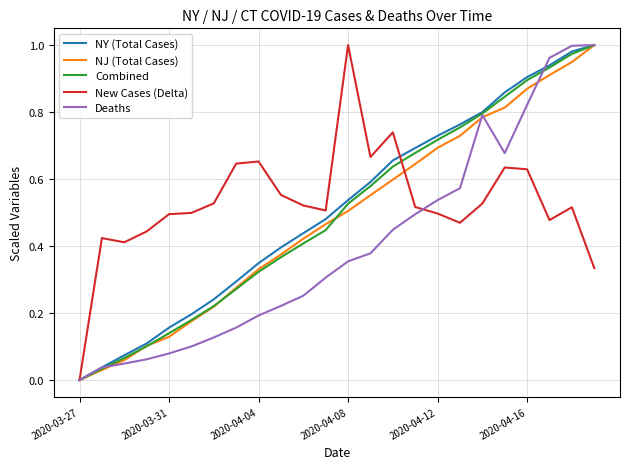

At which category does the chart reach its minimum across all series?

2020-03-27